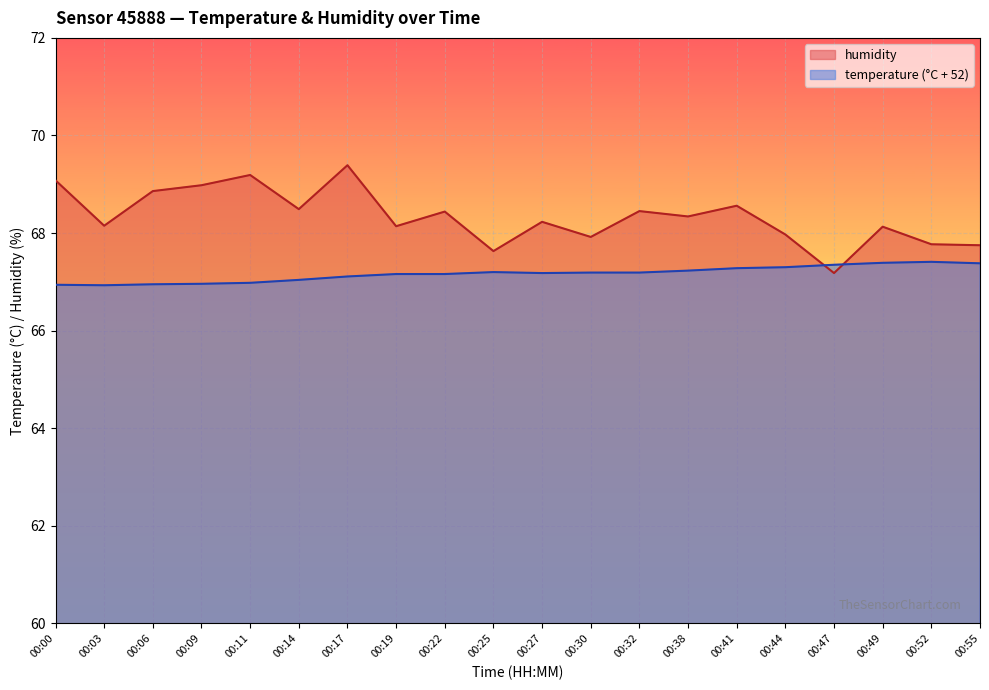

Reading right to left, what are all the values shown in this chart?

temperature: 67.4	67.4	67.4	67.3	67.3	67.3	67.2	67.2	67.2	67.2	67.2	67.2	67.2	67.1	67.0	67.0	67.0	67.0	66.9	66.9
humidity: 67.8	67.8	68.1	67.2	68.0	68.6	68.3	68.5	67.9	68.2	67.6	68.4	68.1	69.4	68.5	69.2	69.0	68.9	68.2	69.1